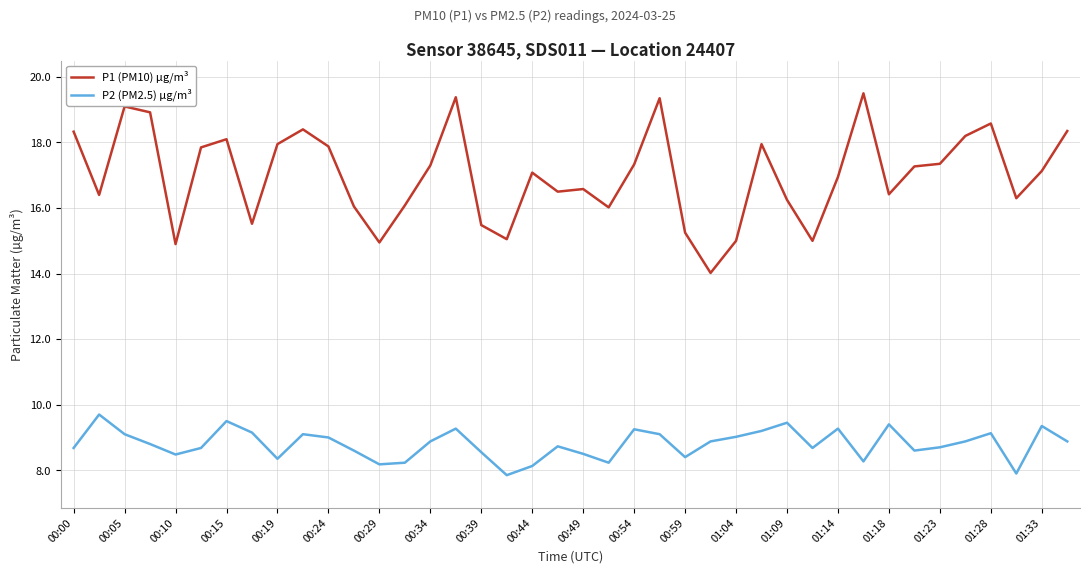

What is the greatest value displayed?

19.5